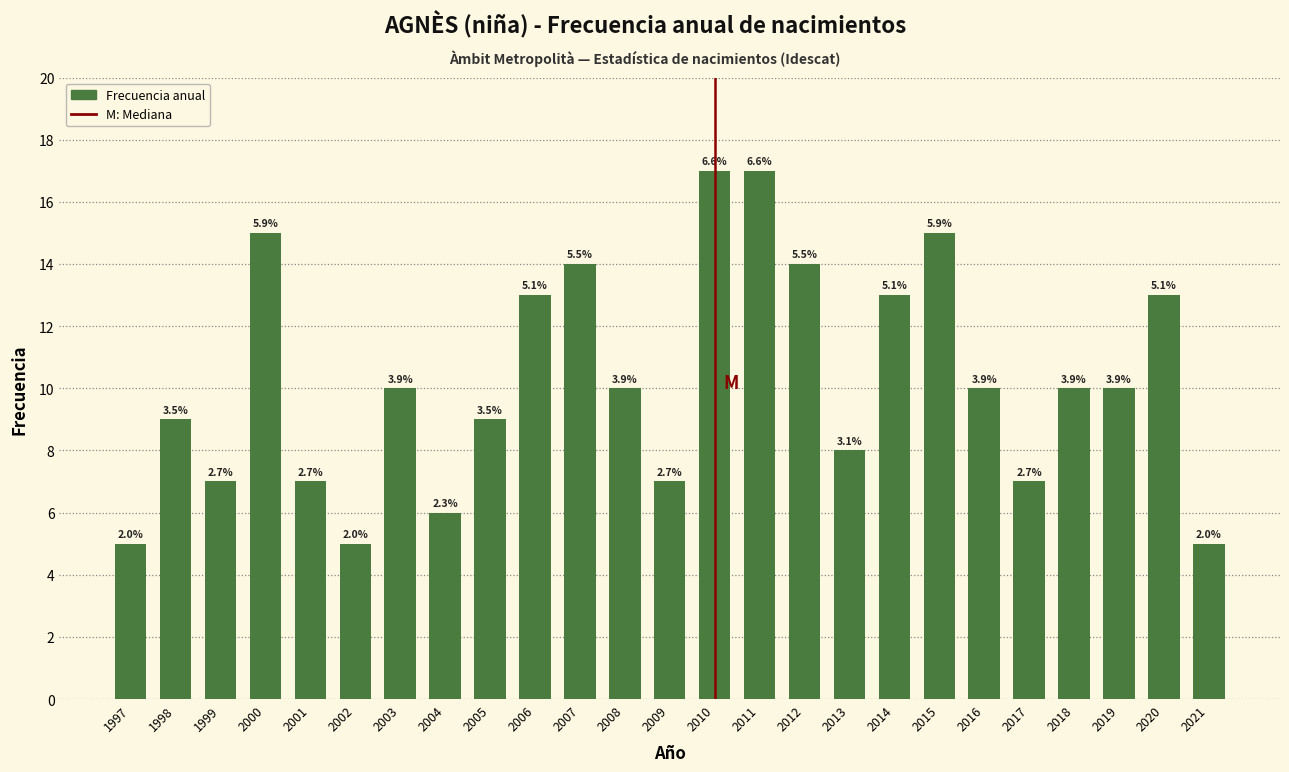

Does the chart contain any negative values?

No